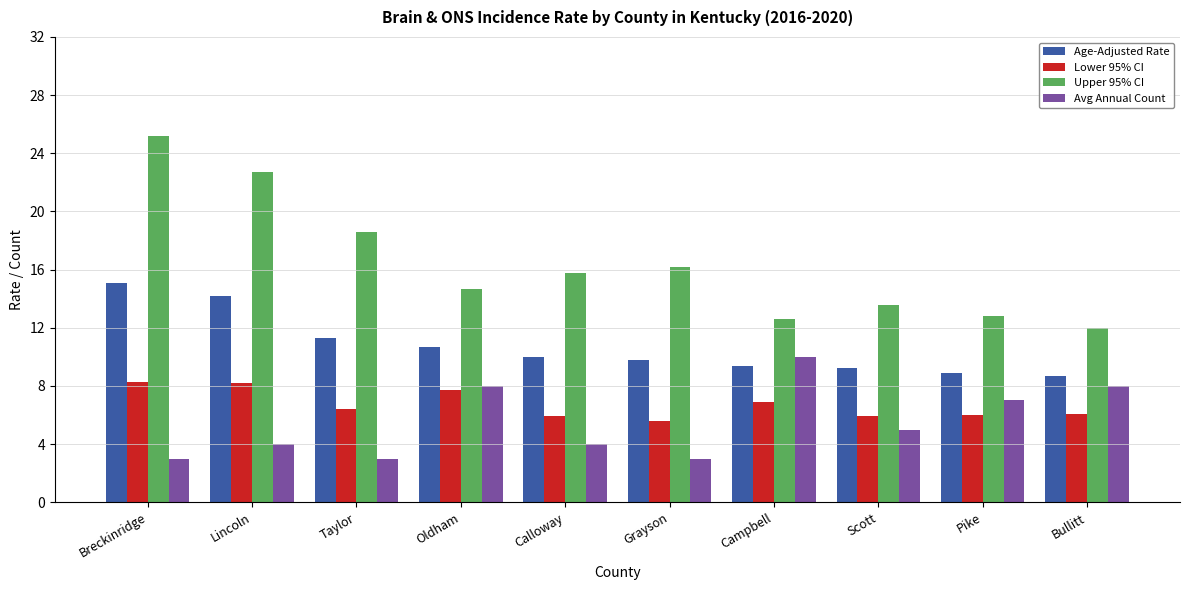

At which category is the sum across all series the highest?

Breckinridge